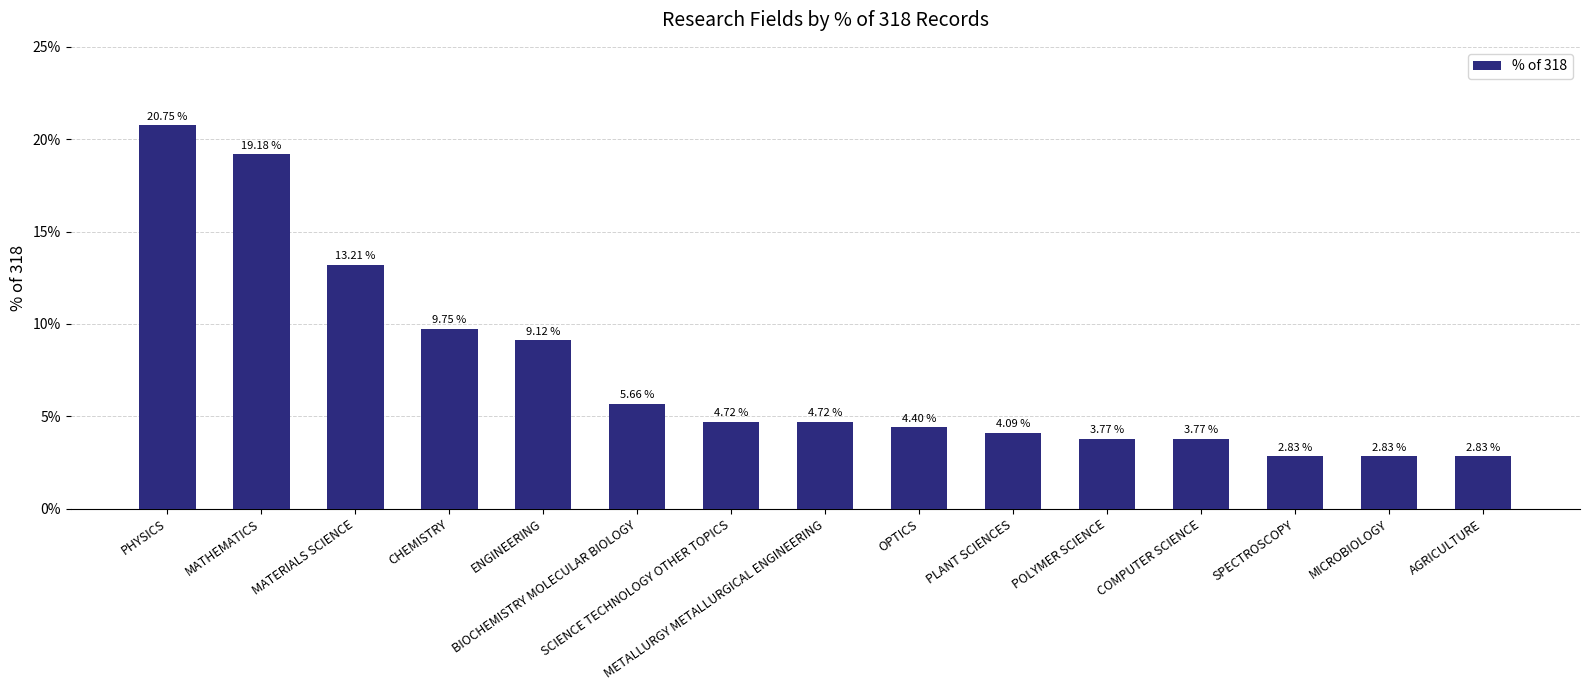

What is the change in value from MATERIALS SCIENCE to OPTICS?

-8.8